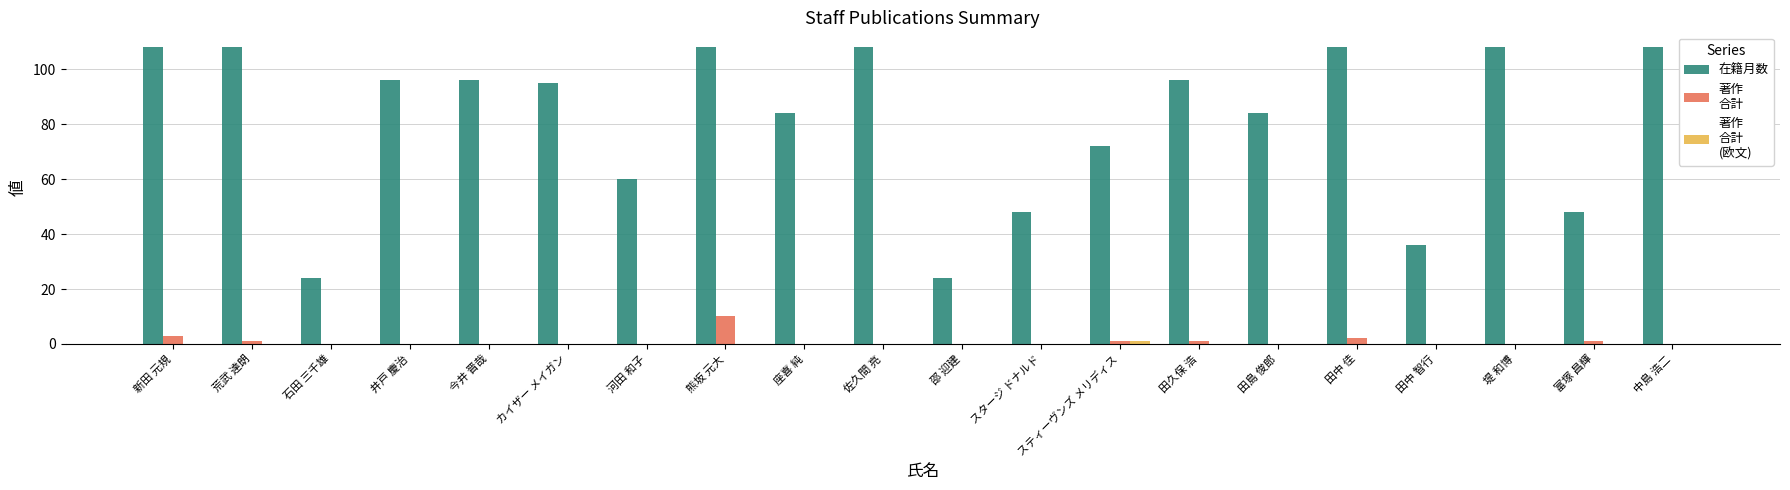

At which category is the sum across all series the highest?

熊坂 元大